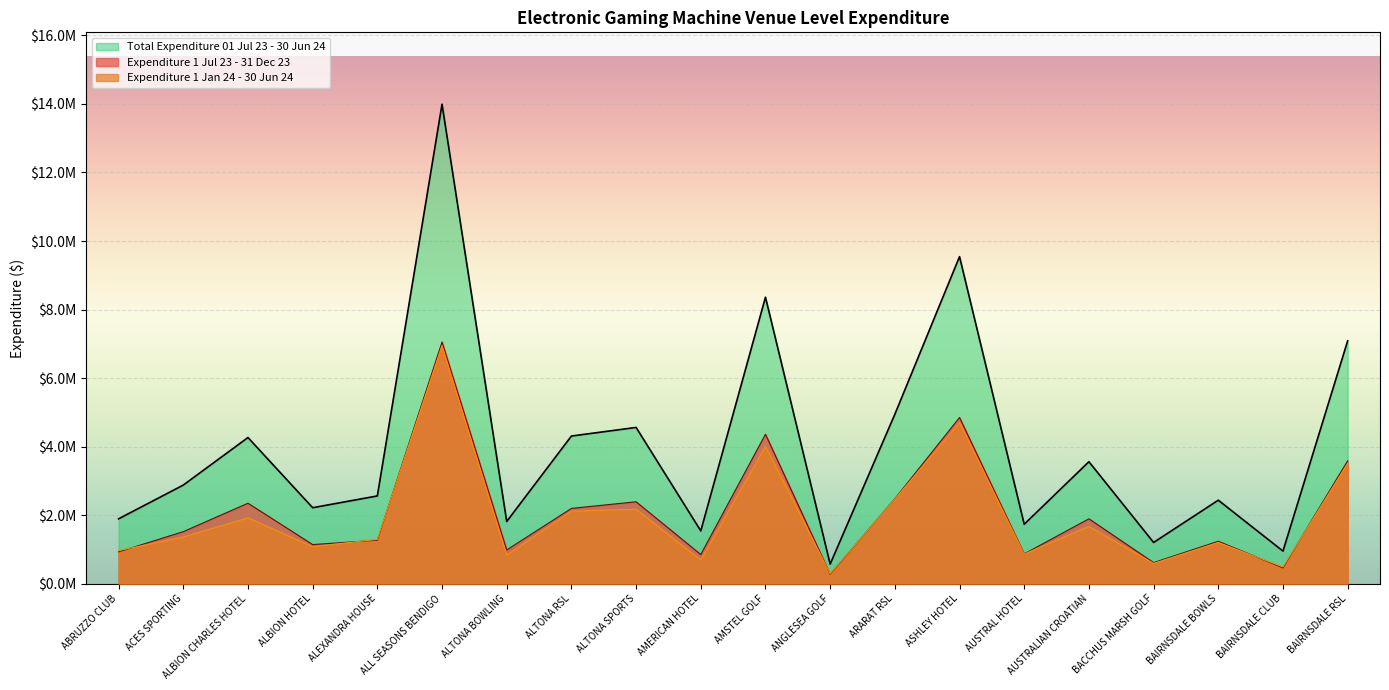

Where is Expenditure 1 Jan 24 - 30 Jun 24 nearest to the value 3615113?

BAIRNSDALE RSL